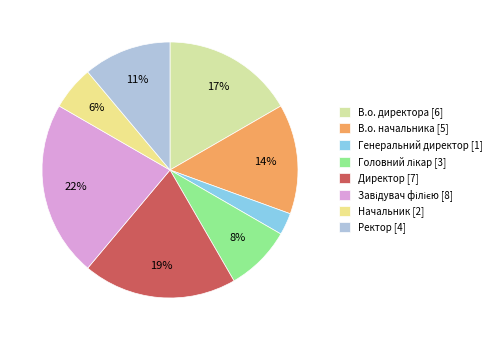

Count the number of slices in the pie.

8